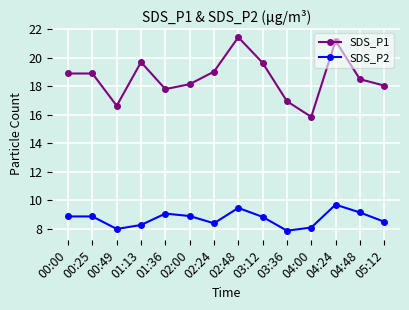

Count the number of categories in the chart.

14